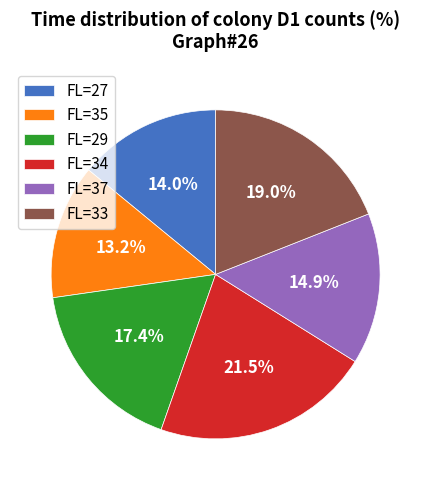

To the nearest percent, what is the difference between the largest and smallest slice percentages?

8%